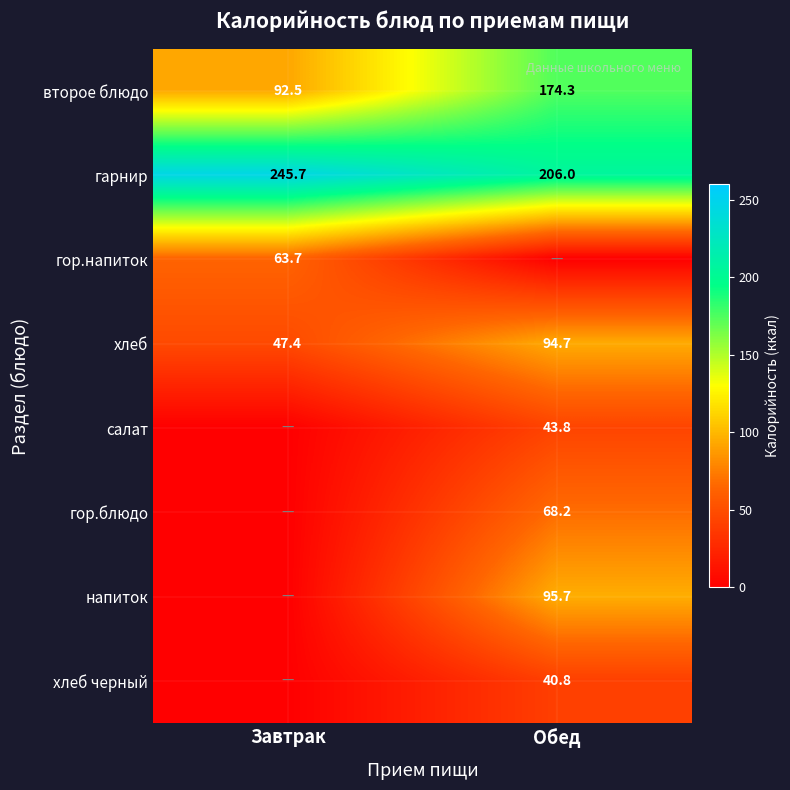

Is it true that хлеб equals 47.4 at Завтрак?

True